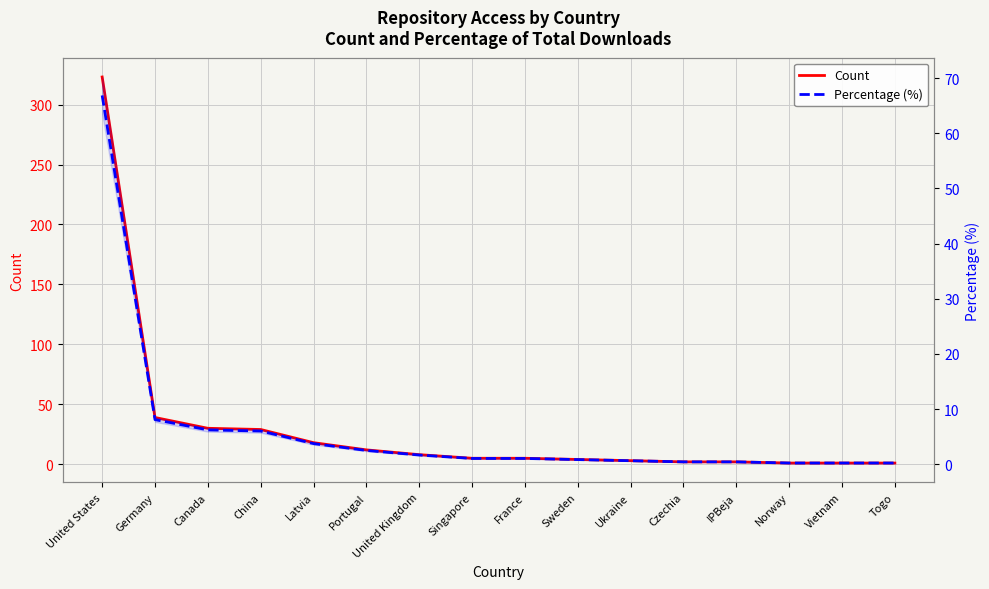

True or false: Percentage (%) and Count intersect in this chart.

False